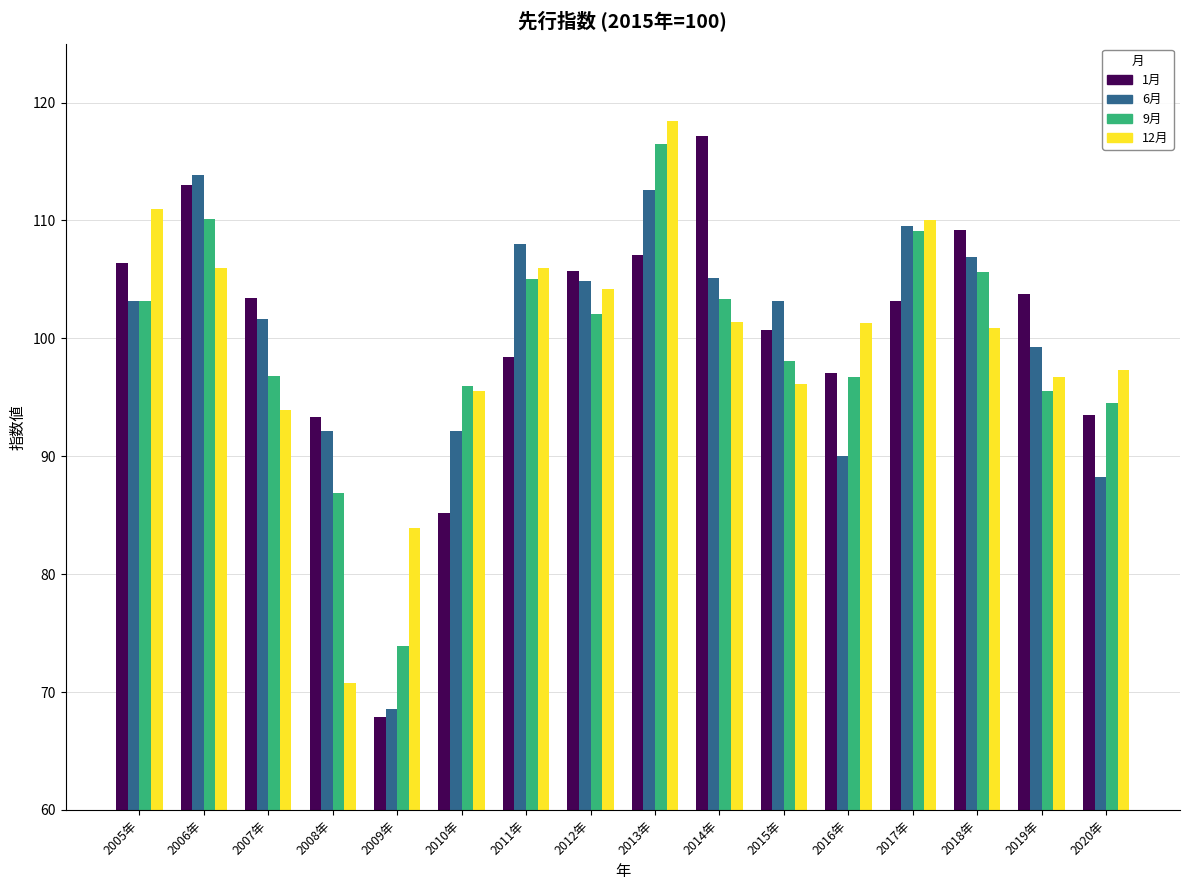

Between 2013年 and 2015年, which series saw the biggest shift?

12月